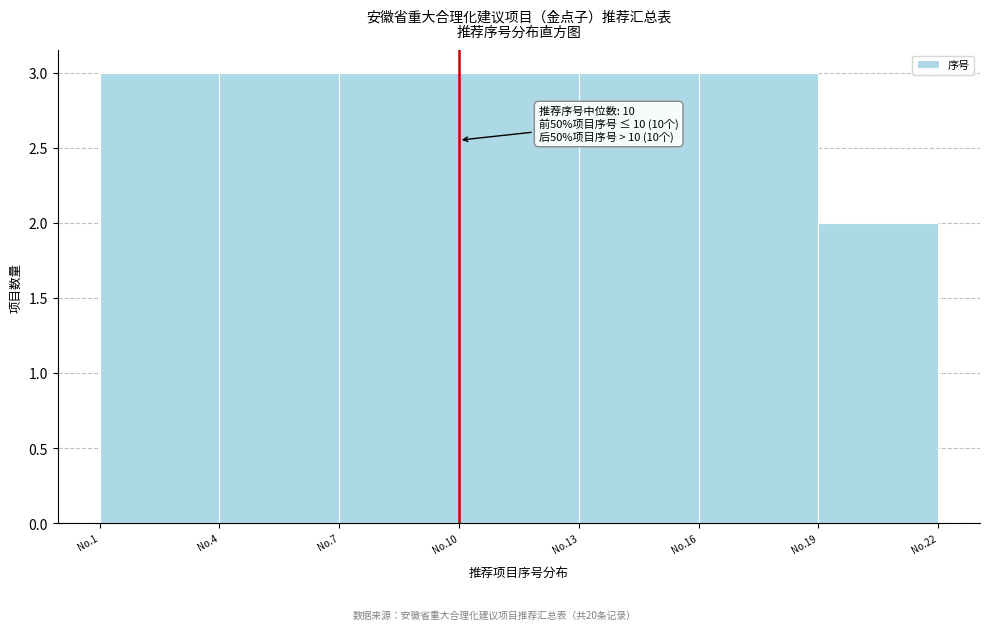

Reading left to right, what are all the values shown in this chart?

No.1=3	No.4=3	No.7=3	No.10=3	No.13=3	No.16=3	No.19=2